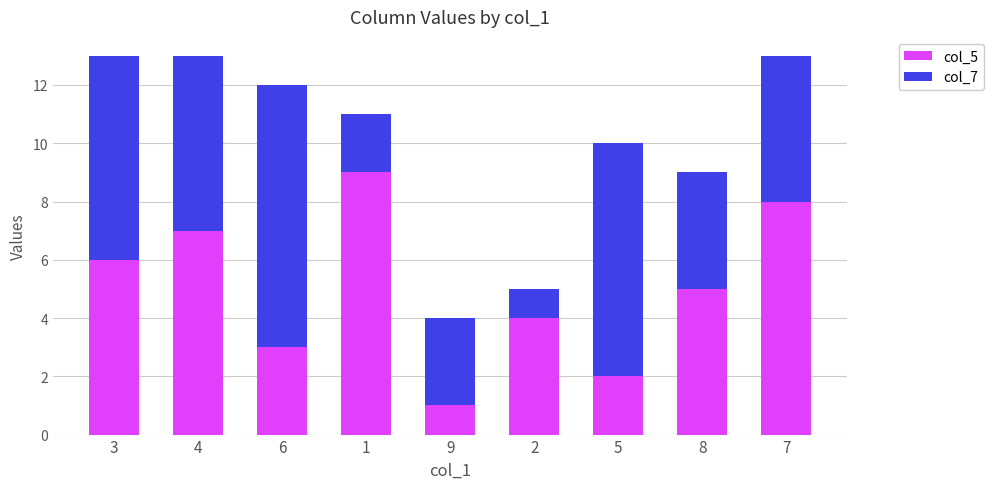

The value of col_5 at 5 is 2. True or false?

True